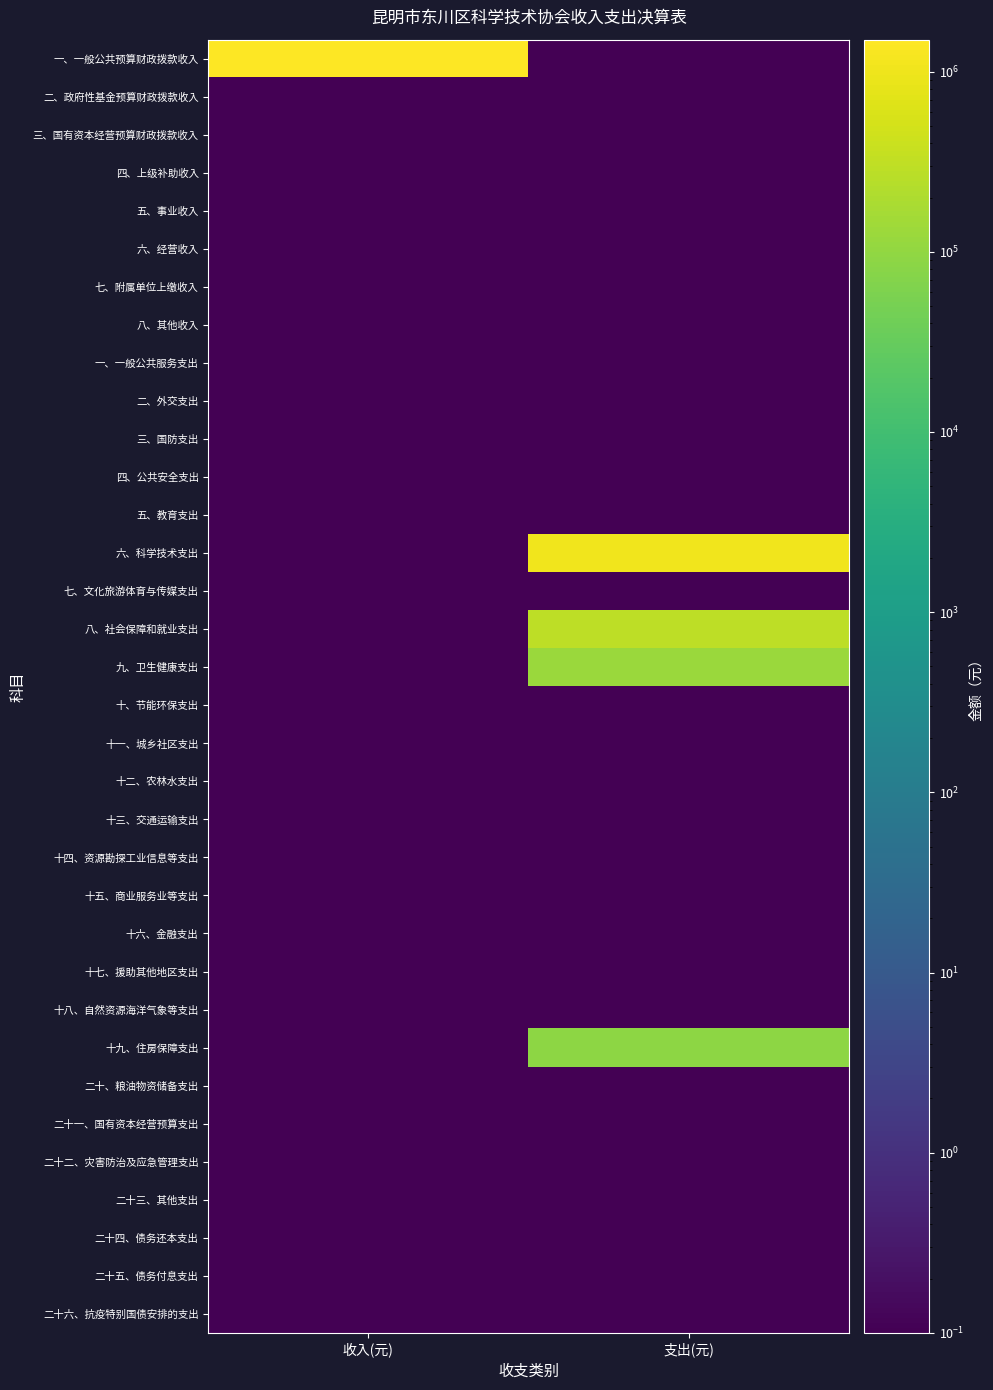

Rank the series by their maximum value, from lowest to highest.

二、政府性基金预算财政拨款收入, 三、国有资本经营预算财政拨款收入, 四、上级补助收入, 五、事业收入, 六、经营收入, 七、附属单位上缴收入, 八、其他收入, 一、一般公共服务支出, 二、外交支出, 三、国防支出, 四、公共安全支出, 五、教育支出, 七、文化旅游体育与传媒支出, 十、节能环保支出, 十一、城乡社区支出, 十二、农林水支出, 十三、交通运输支出, 十四、资源勘探工业信息等支出, 十五、商业服务业等支出, 十六、金融支出, 十七、援助其他地区支出, 十八、自然资源海洋气象等支出, 二十、粮油物资储备支出, 二十一、国有资本经营预算支出, 二十二、灾害防治及应急管理支出, 二十三、其他支出, 二十四、债务还本支出, 二十五、债务付息支出, 二十六、抗疫特别国债安排的支出, 十九、住房保障支出, 九、卫生健康支出, 八、社会保障和就业支出, 六、科学技术支出, 一、一般公共预算财政拨款收入